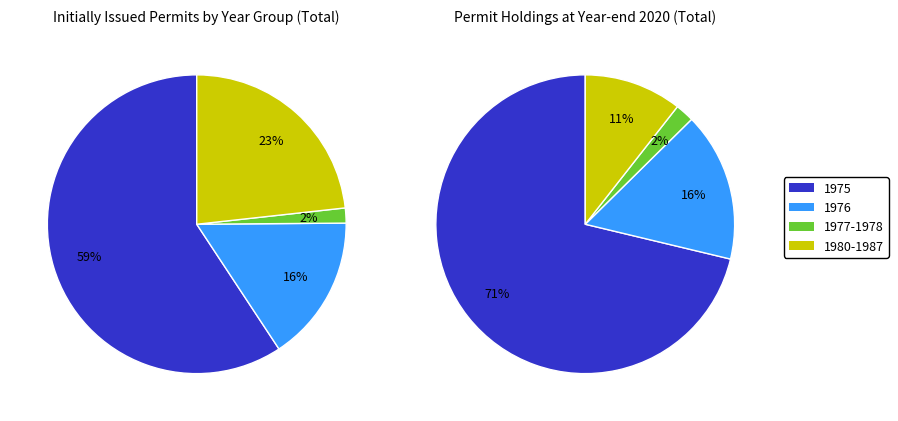

Approximately how many times larger is the value at 1976 compared to 1975?

0.3